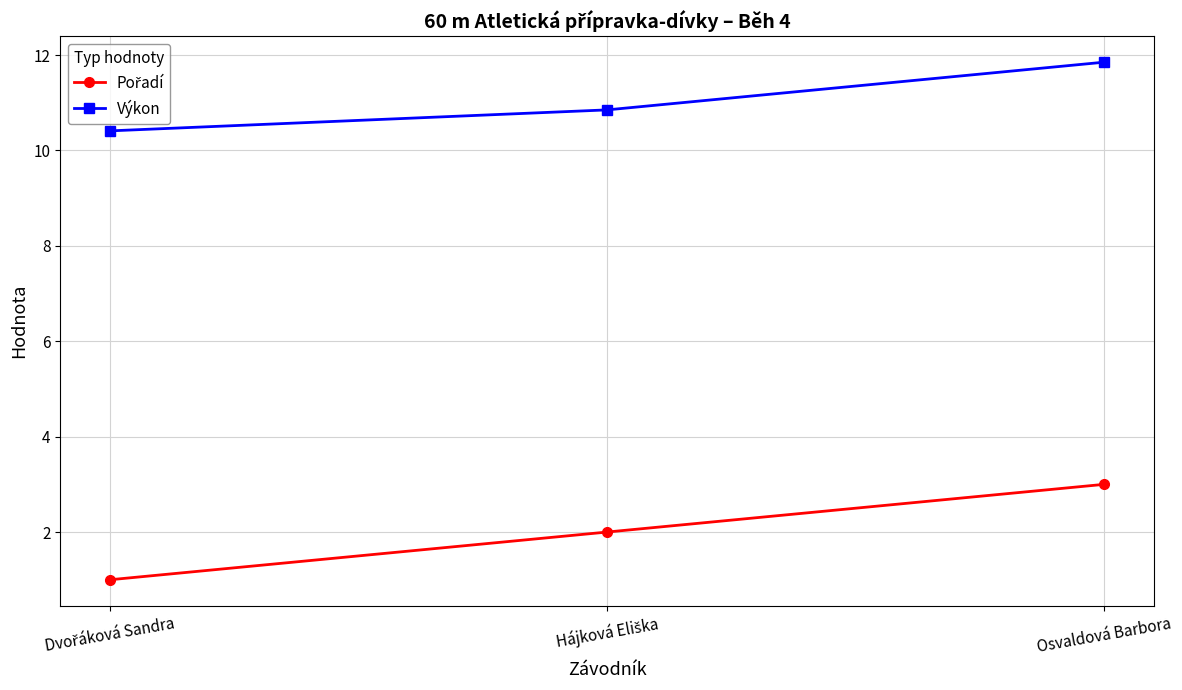

What is the label of the 1st point from the right?

Osvaldová Barbora